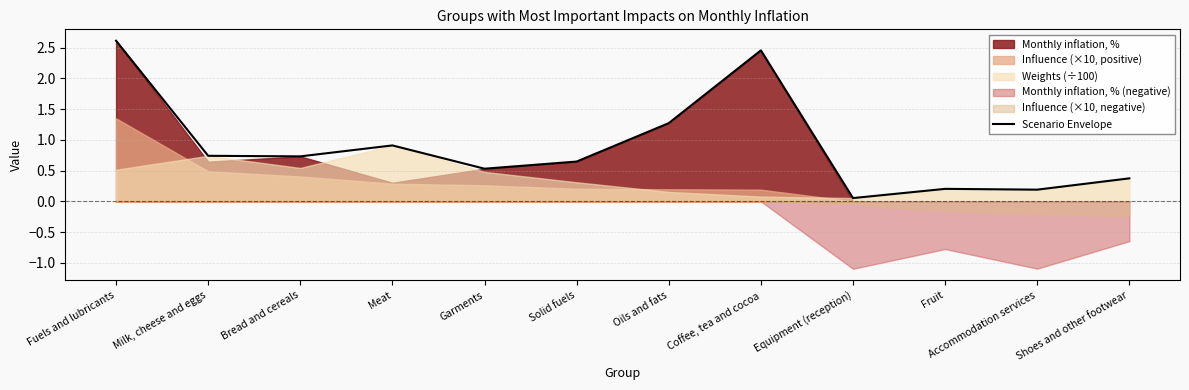

What is the difference between the second highest and minimum values?

2.4